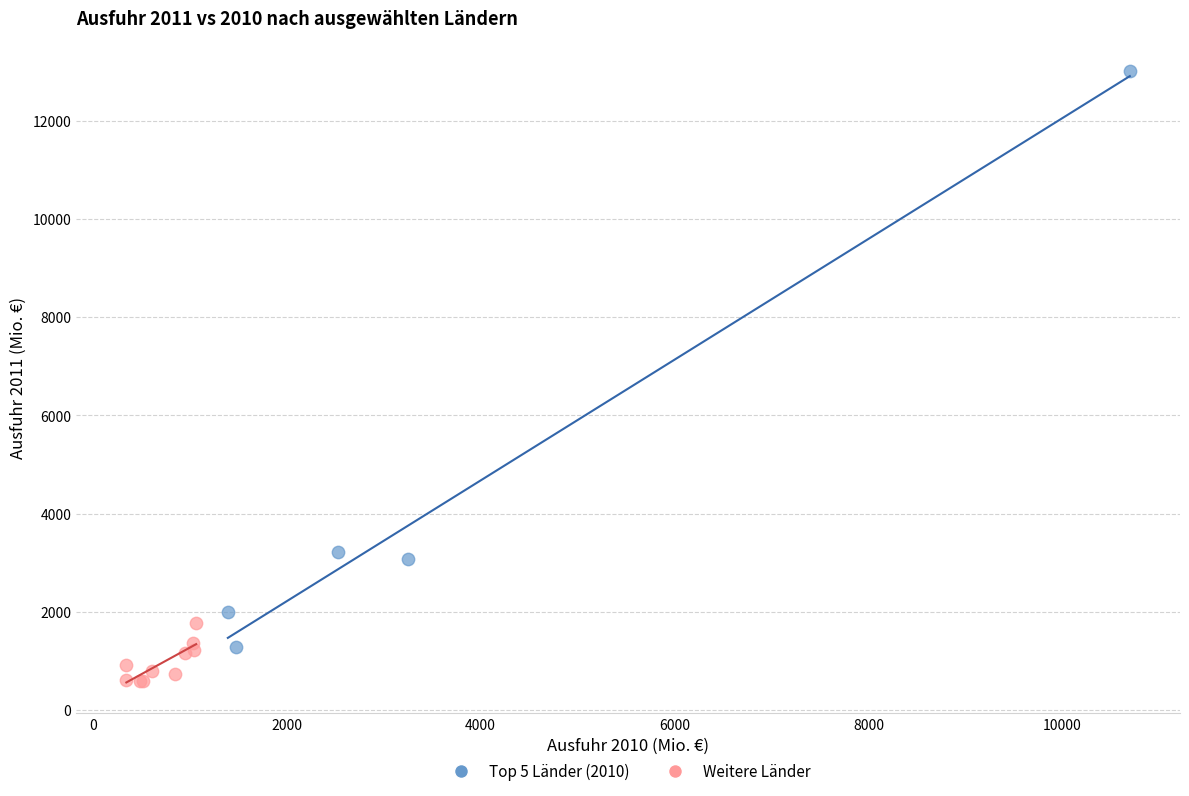

Which series has the widest spread of Y values?

Top 5 Länder (2010)